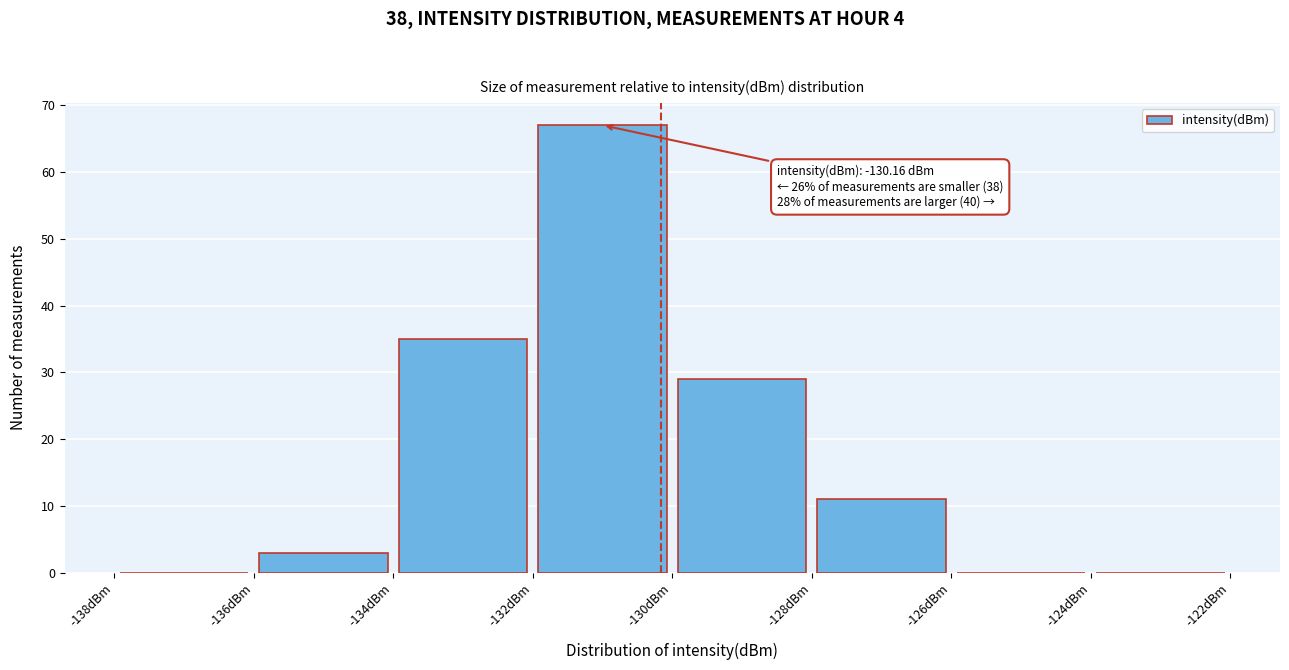

Which range on the x-axis has the tallest bar?

-132 to -130